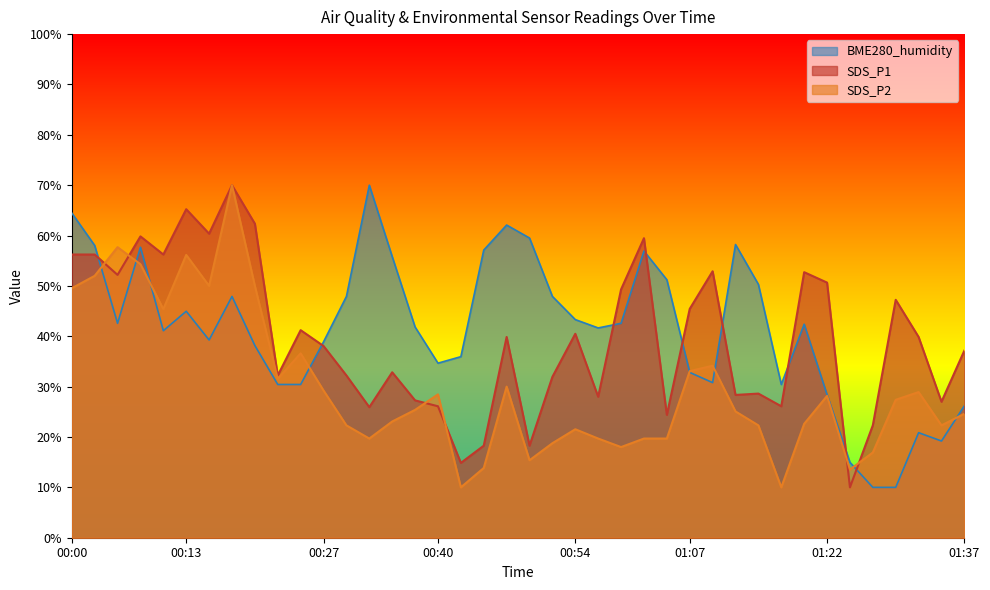

What position from the right is 01:37?

1